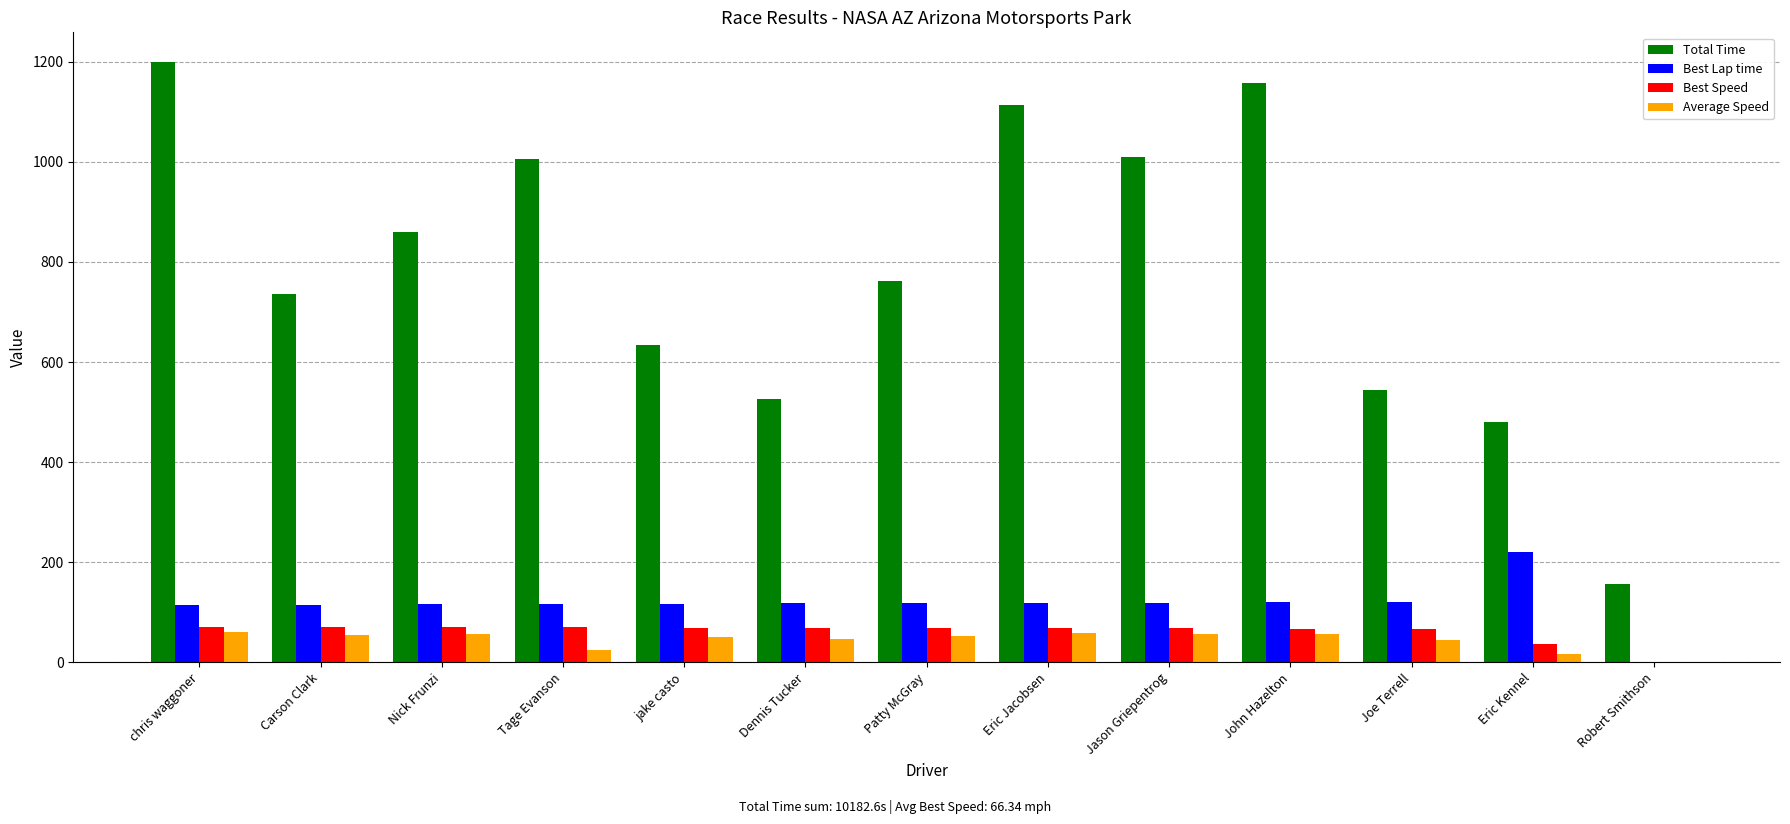

Which series changed the most between Tage Evanson and jake casto?

Total Time